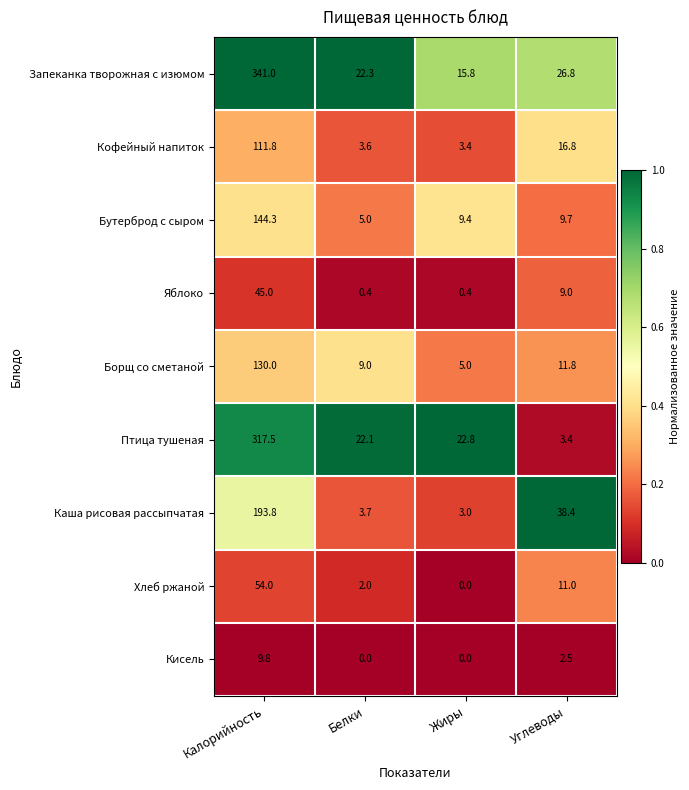

At which label does Борщ со сметаной reach its minimum?

Жиры